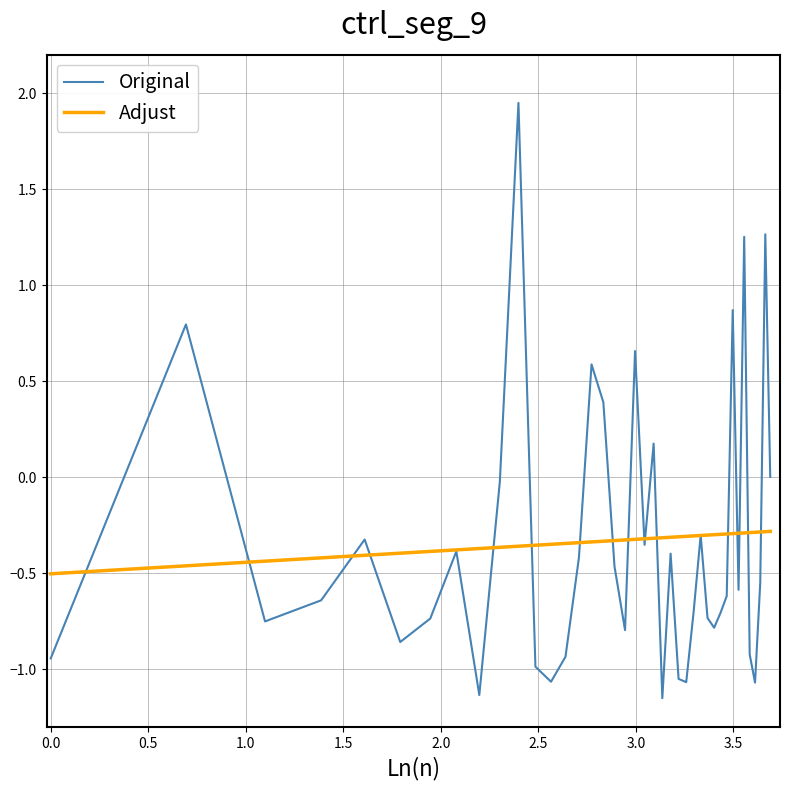

What is the difference between the maximum and minimum values in the Original series?

3.1